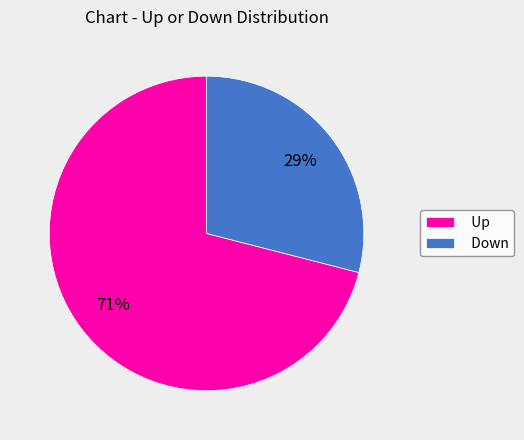

Which category accounts for the majority?

Up